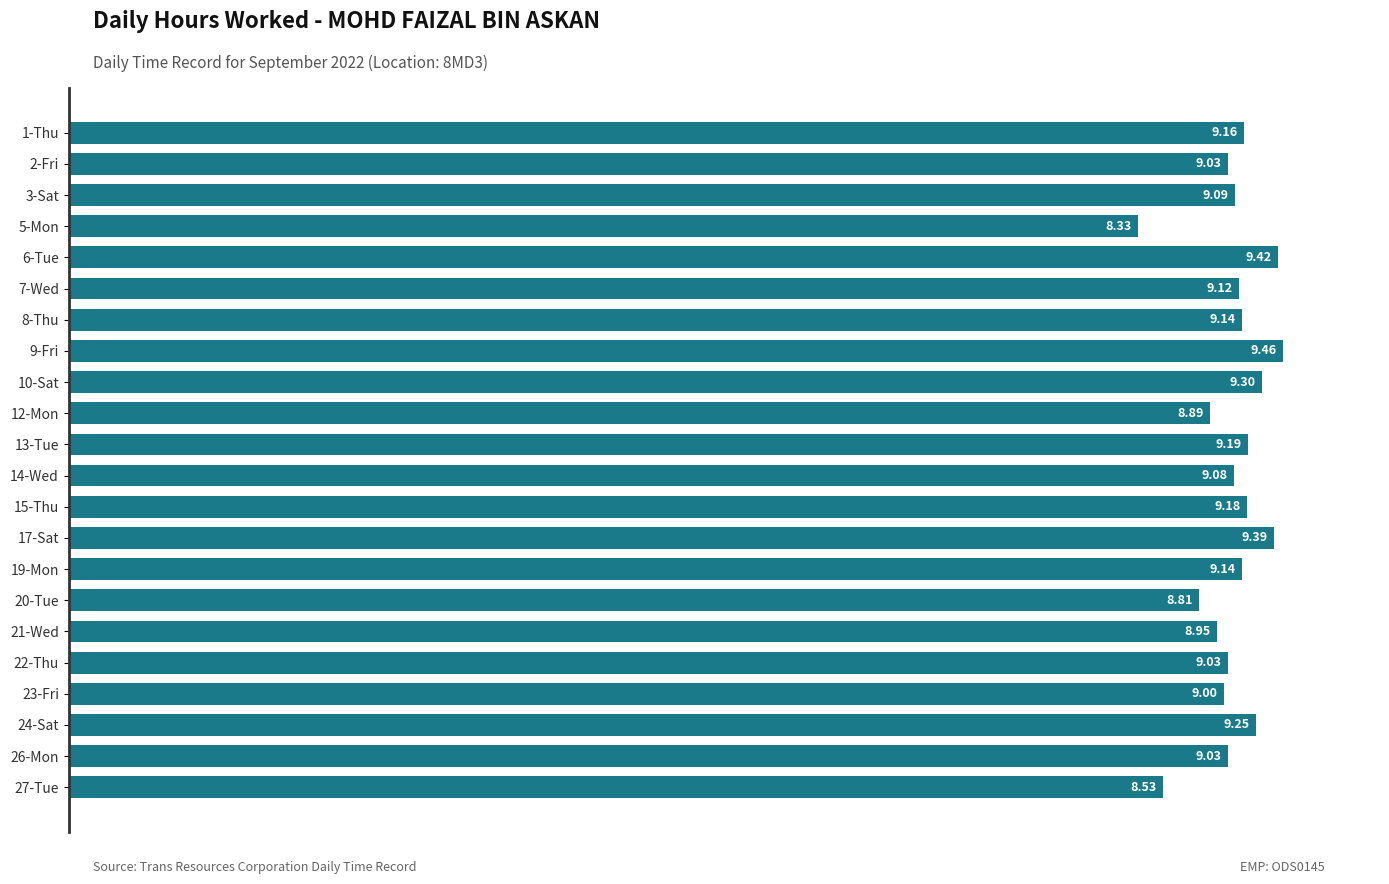

What is the difference between the second highest and minimum values?

1.1